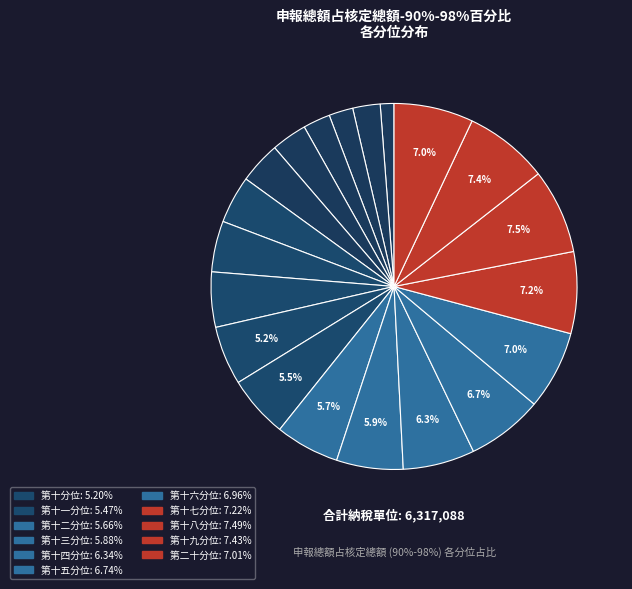

How many slices are in this pie chart?

20